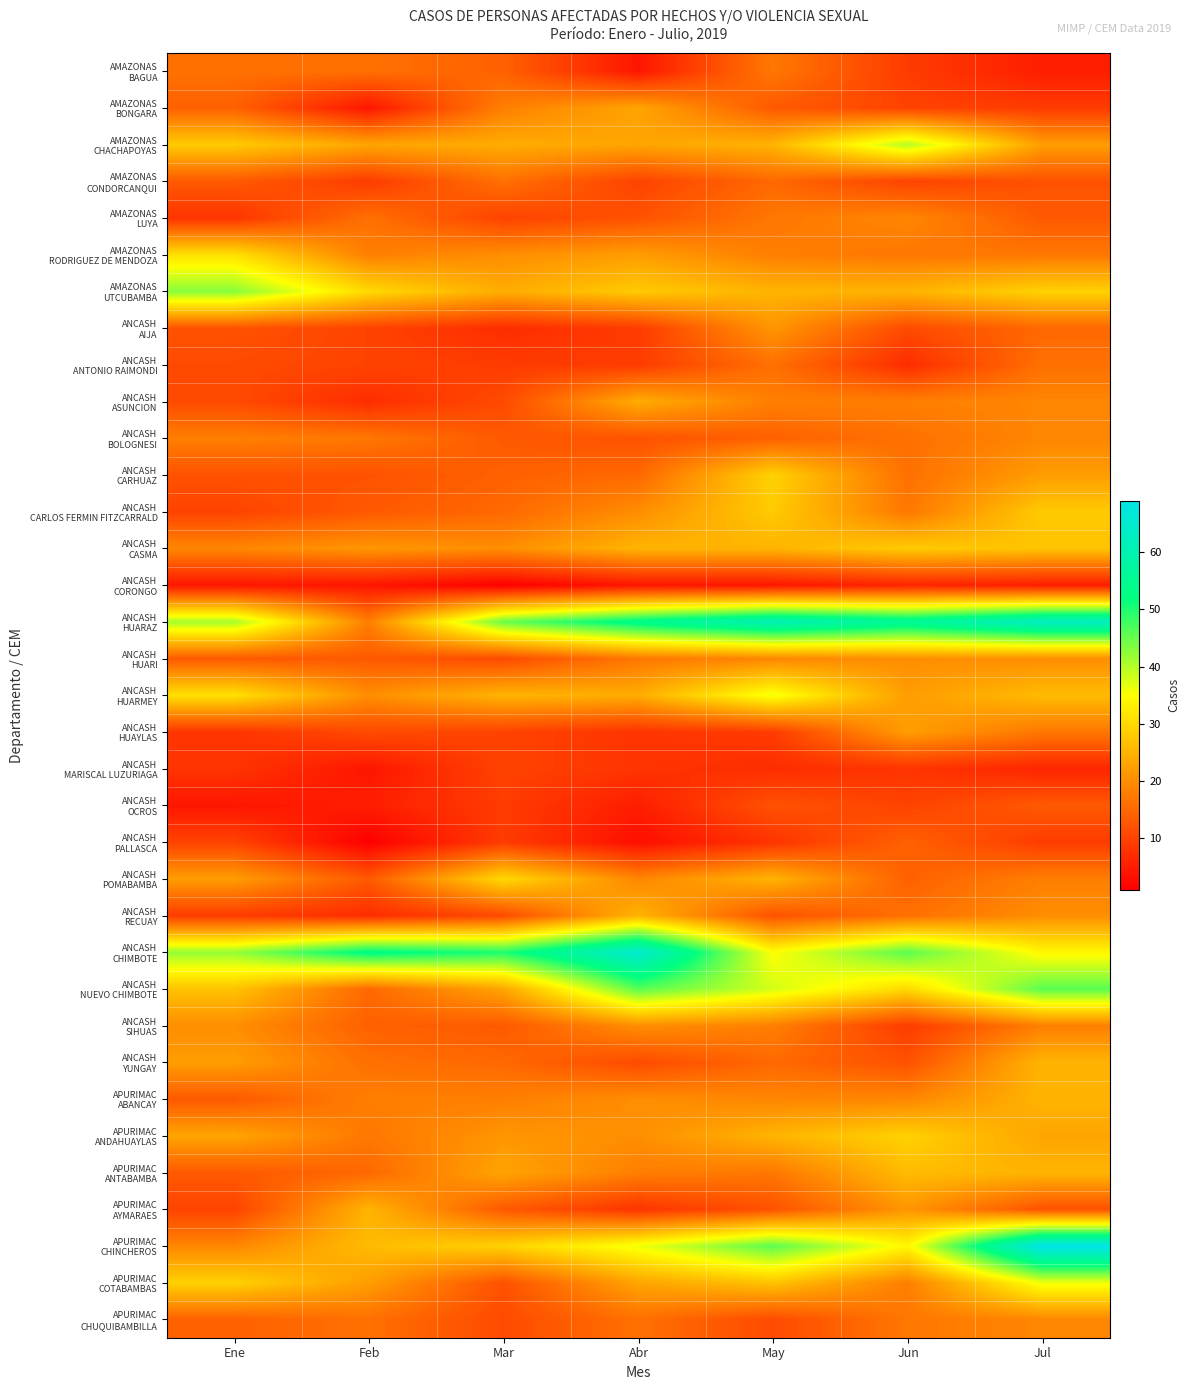

Which series has the largest total across all categories?

ANCASH HUARAZ